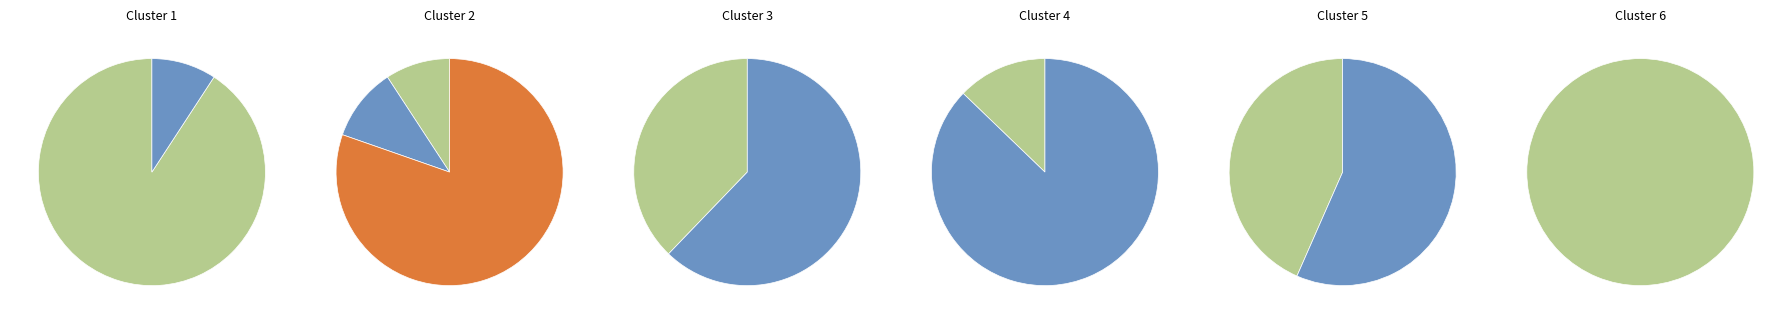

How many slices are in this pie chart?

12